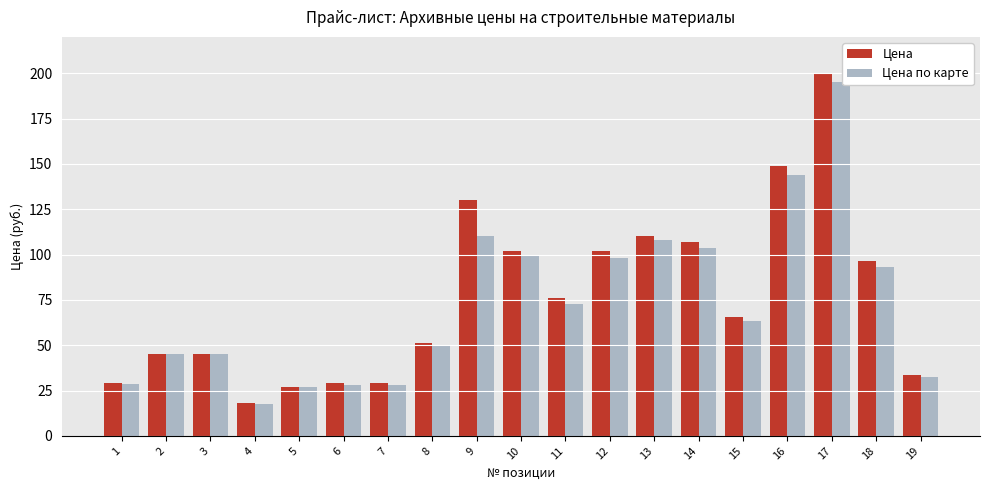

Which series has the widest spread of values?

Цена